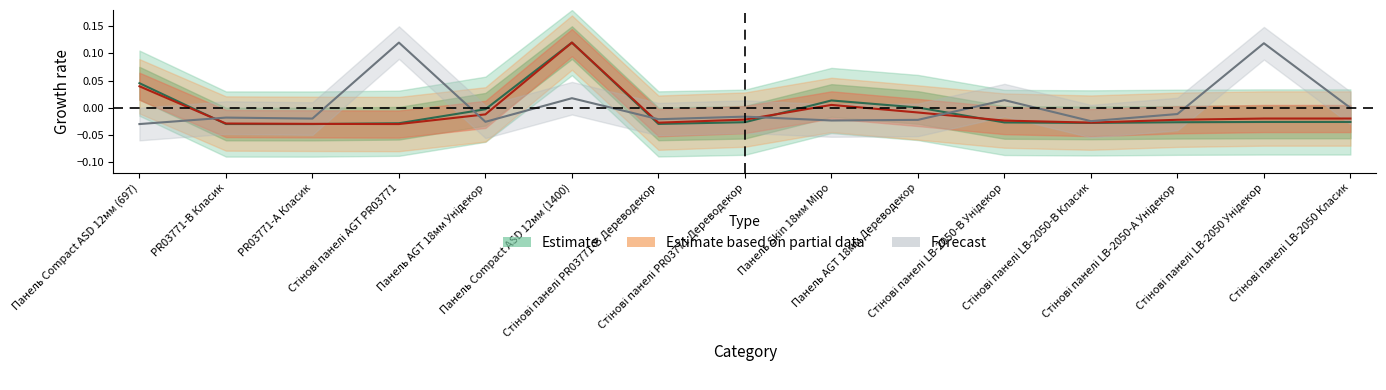

What is the sum of all Ціна values?

-0.1